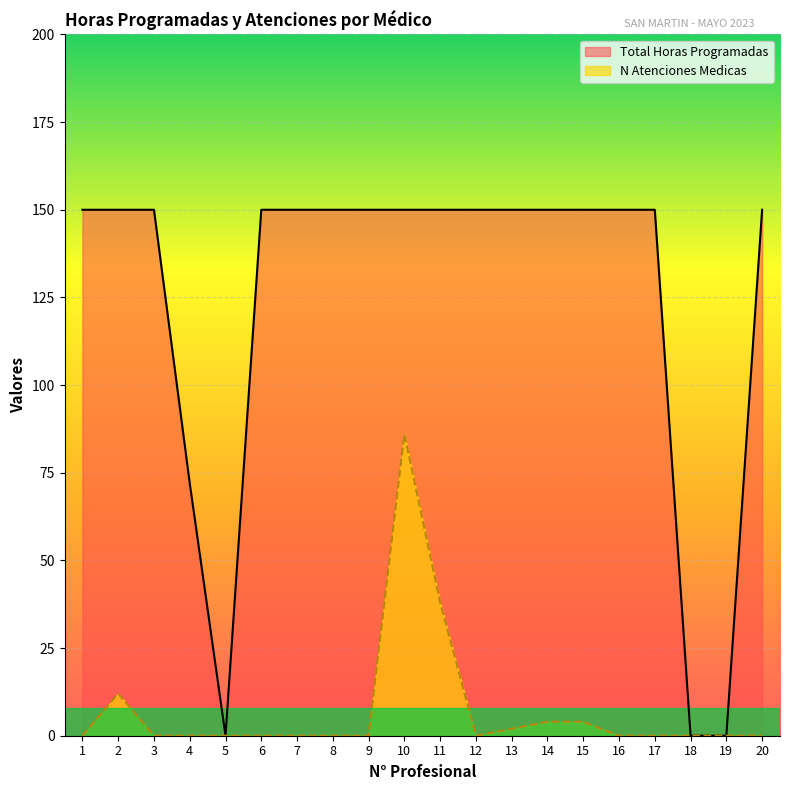

List the series in order of their overall mean, lowest first.

N Atenciones Medicas, Total Horas Programadas